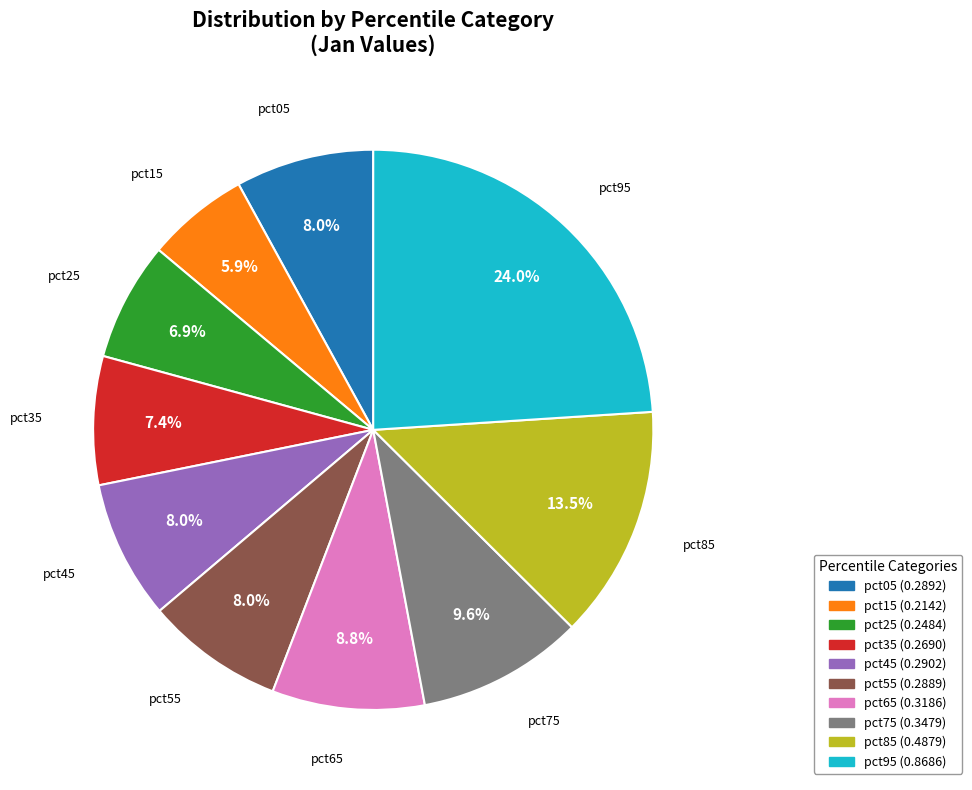

What percentage is the pct65 slice, to the nearest percent?

9%